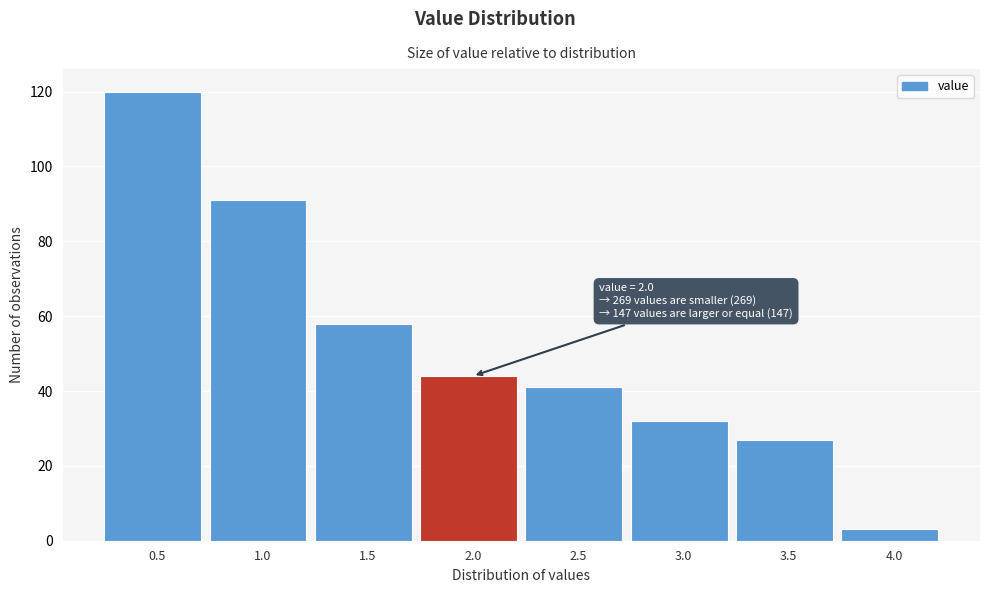

Reading left to right, extract all data points from this chart.

0.5=120	1.0=91	1.5=58	2.0=44	2.5=41	3.0=32	3.5=27	4.0=3